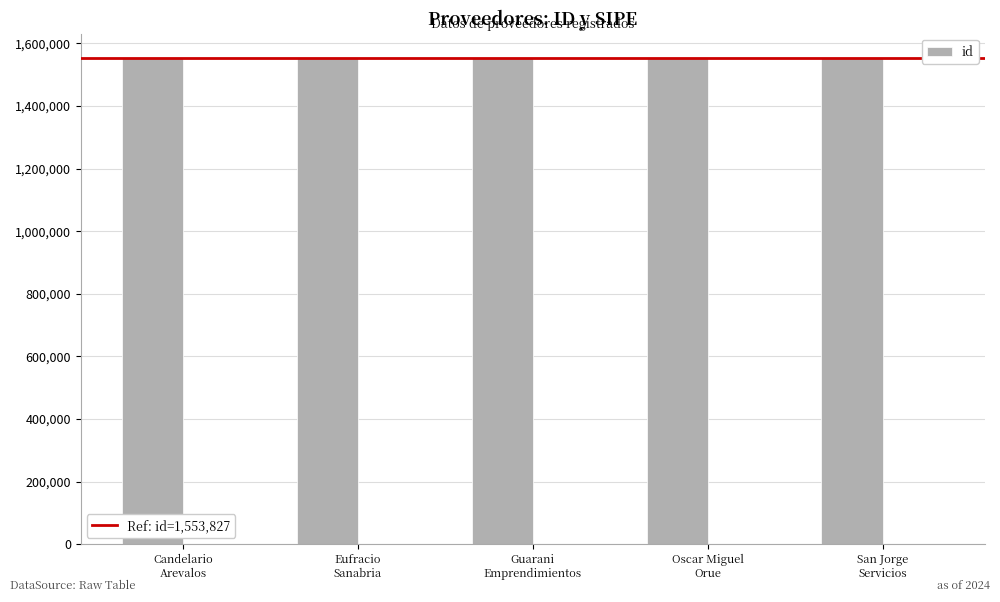

How many values are between 1553826 and 1553828?

3